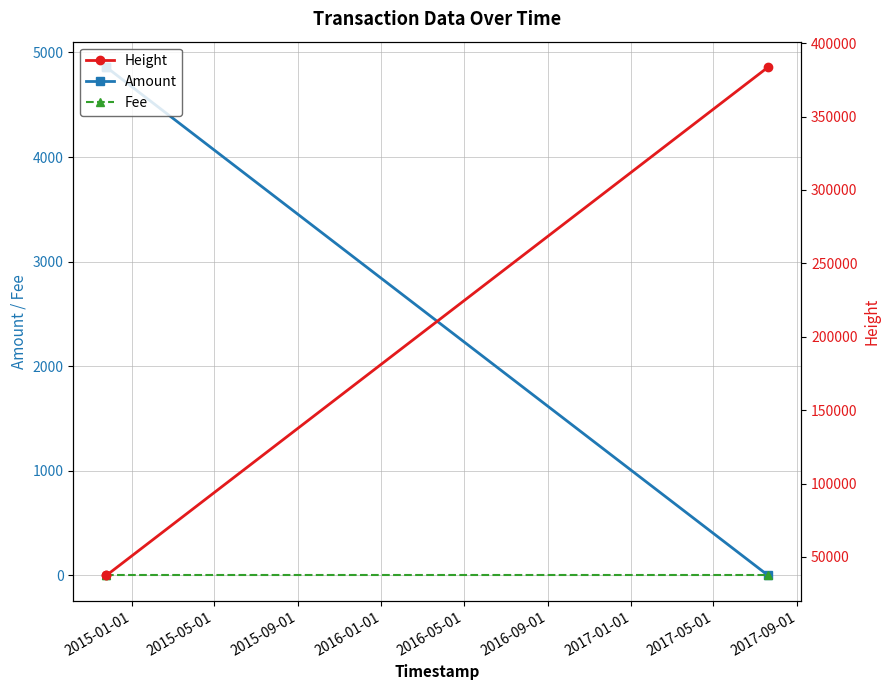

Is it true that Height equals 170093 at 2015-09-01?

False